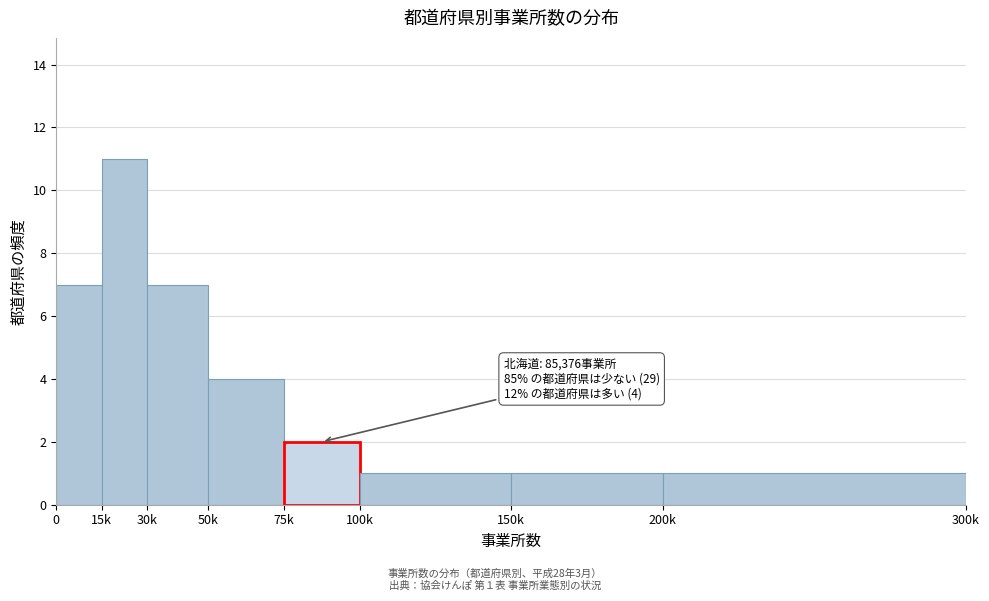

Reading right to left, what are all the values shown in this chart?

1	1	1	2	4	7	11	7